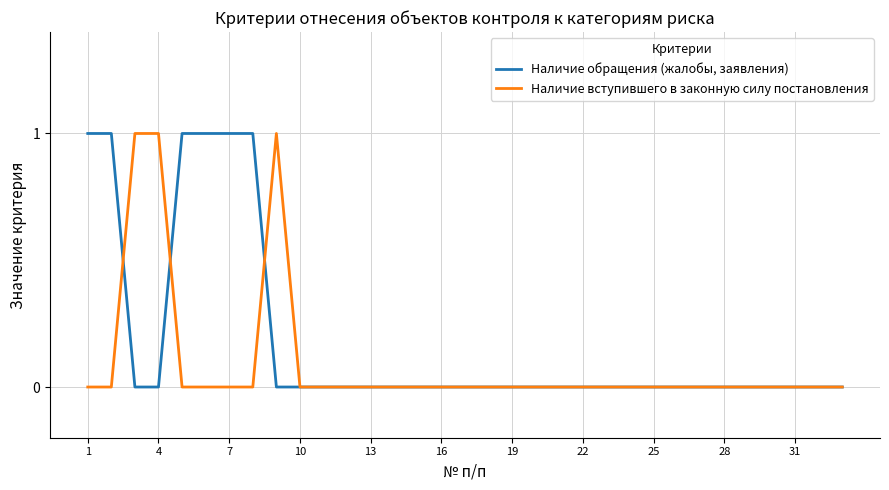

Which series has the largest total across all categories?

Наличие обращения (жалобы, заявления)